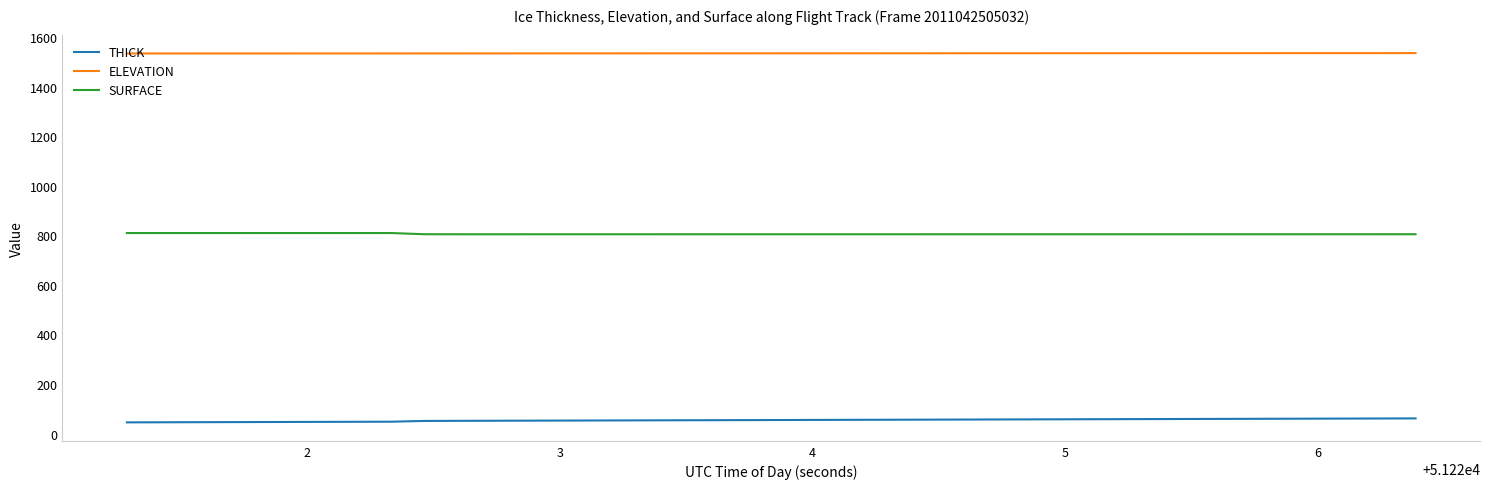

List the series in order of their overall mean, lowest first.

THICK, SURFACE, ELEVATION